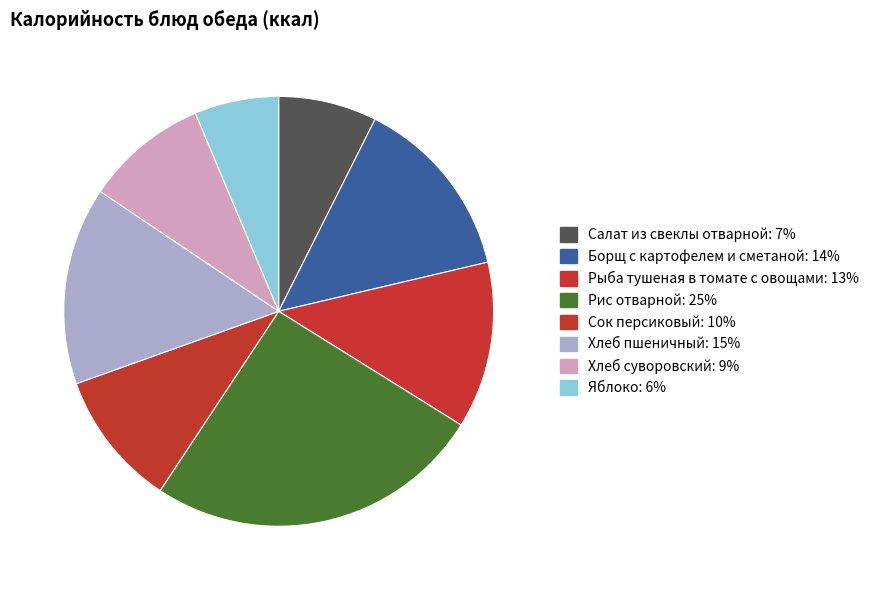

Approximately how many times larger is the value at Сок персиковый compared to Салат из свеклы отварной?

1.4